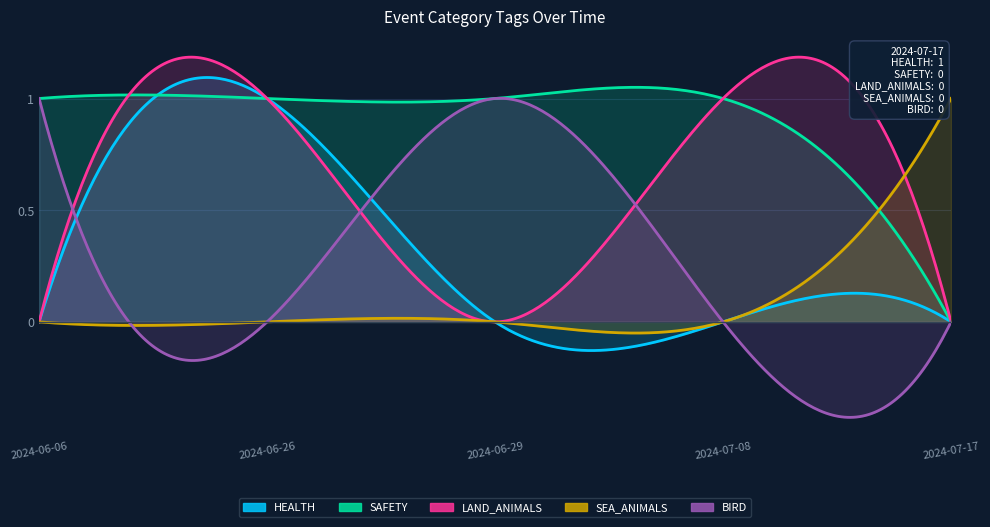

Which category has the highest value in the BIRD series?

2024-06-06